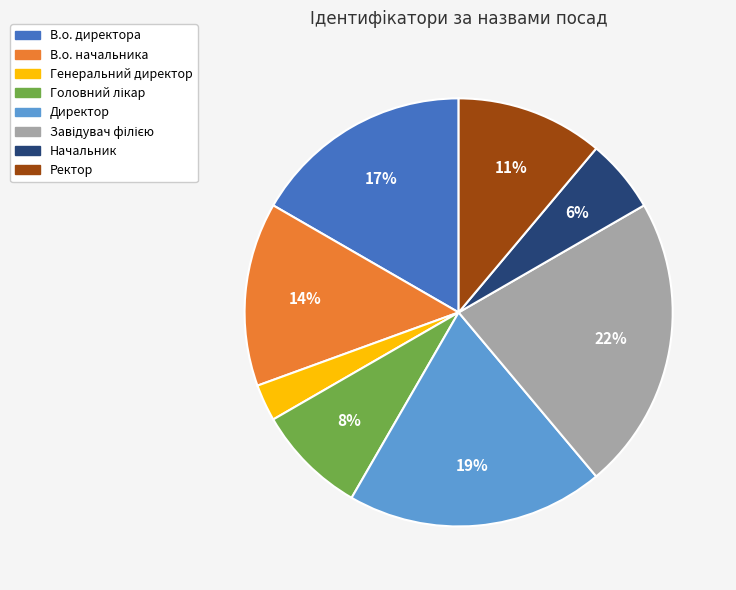

How many segments does this pie chart have?

8